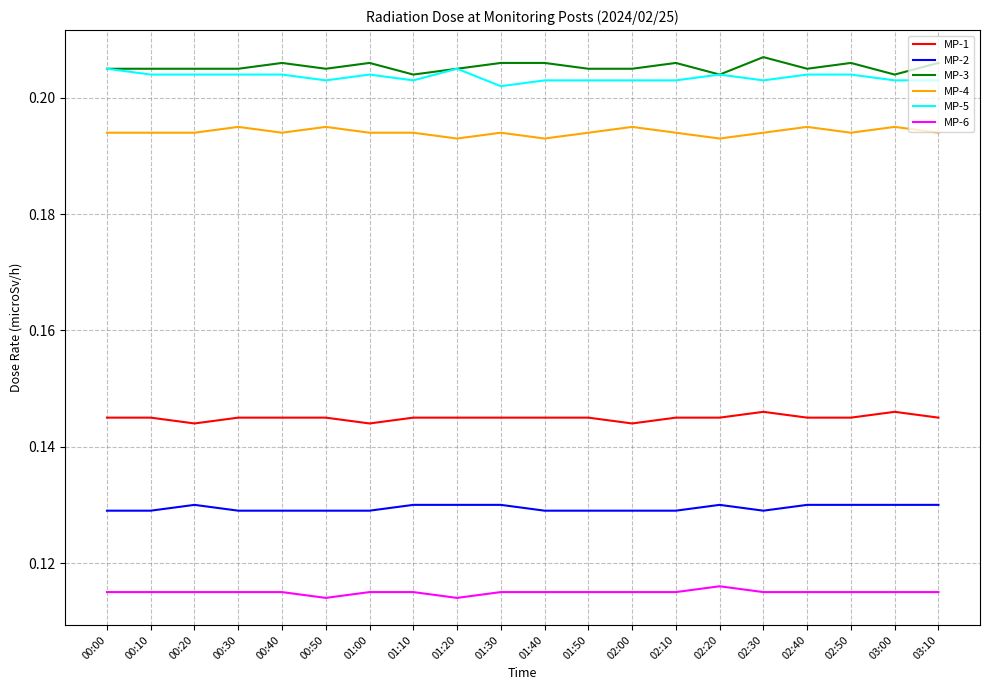

Is the value of MP-5 at 00:10 greater than the value of MP-6 at 02:00?

Yes